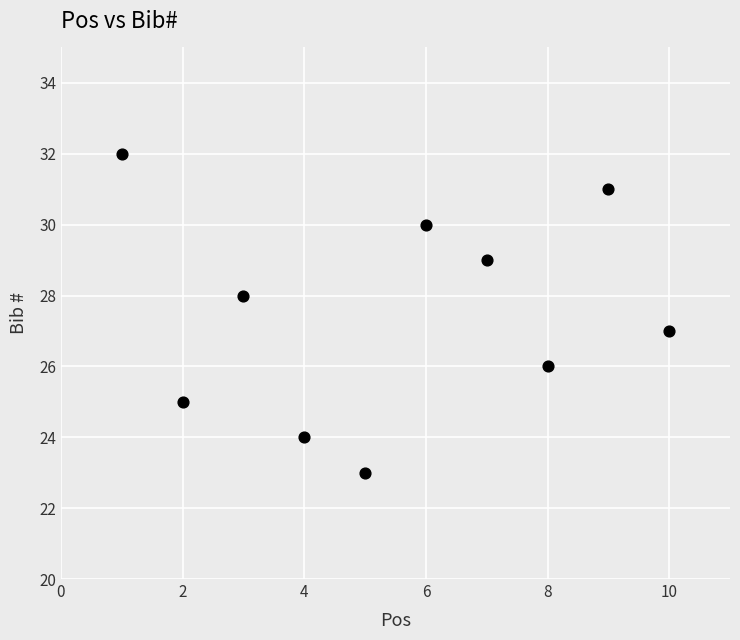

What is the average X value?

6